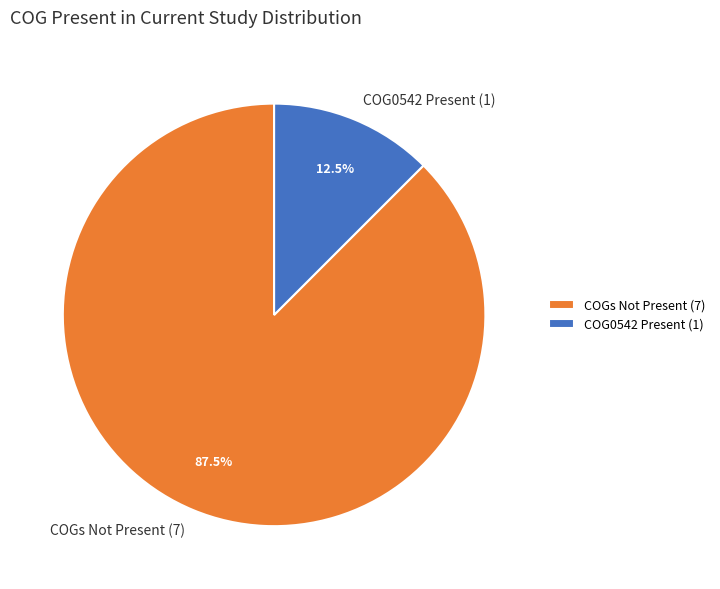

What is the largest slice in the pie chart?

COGs Not Present (7)